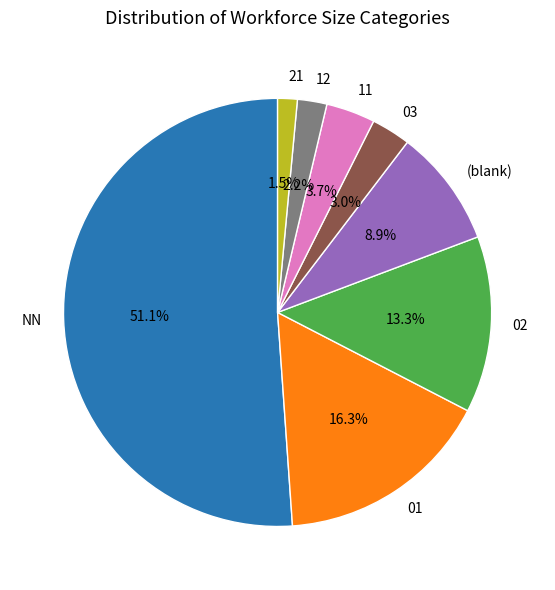

What is the largest slice in the pie chart?

NN